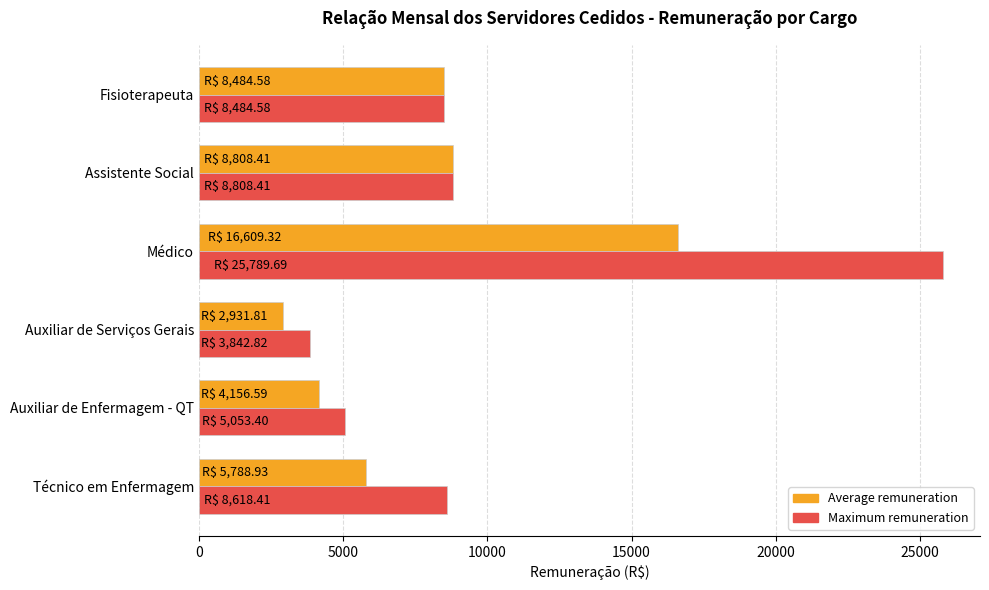

The Average remuneration series shows 4156.6 at Auxiliar de Enfermagem - QT. True or false?

True